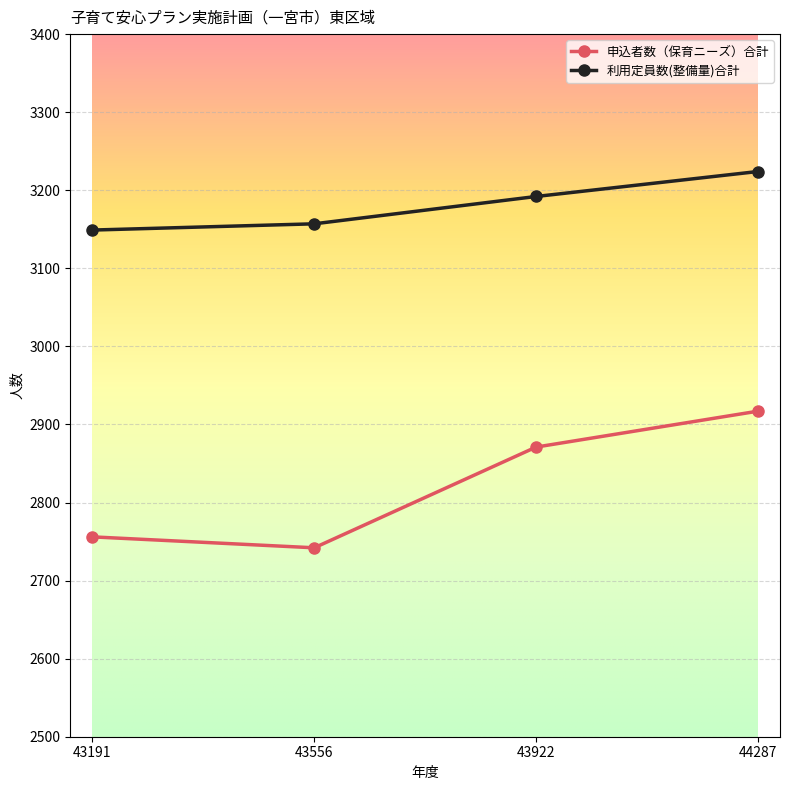

What is the difference between the maximum and minimum values in the 申込者数（保育ニーズ）合計 series?

175